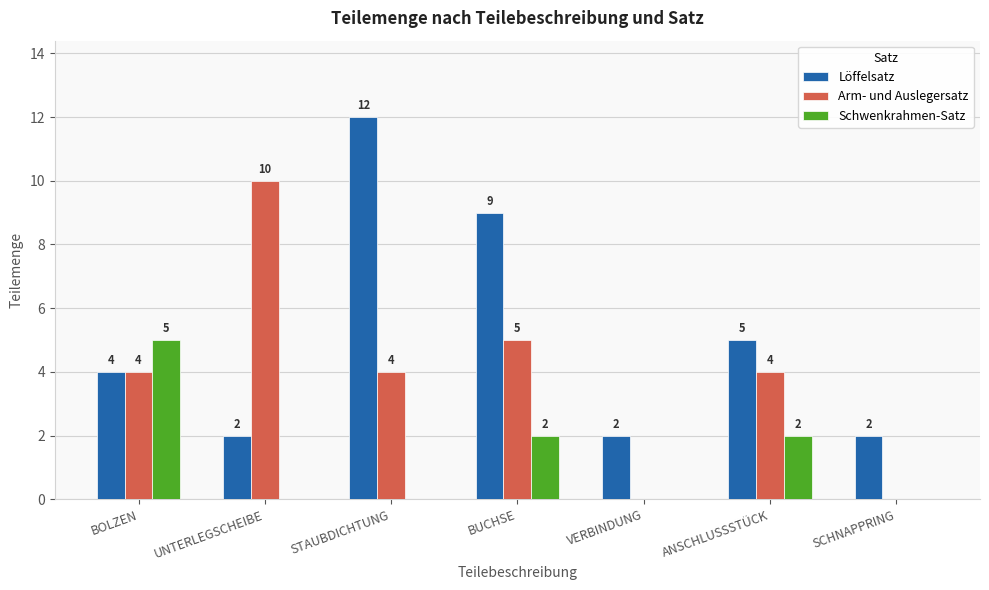

Is it true that Löffelsatz equals 12 at STAUBDICHTUNG?

True